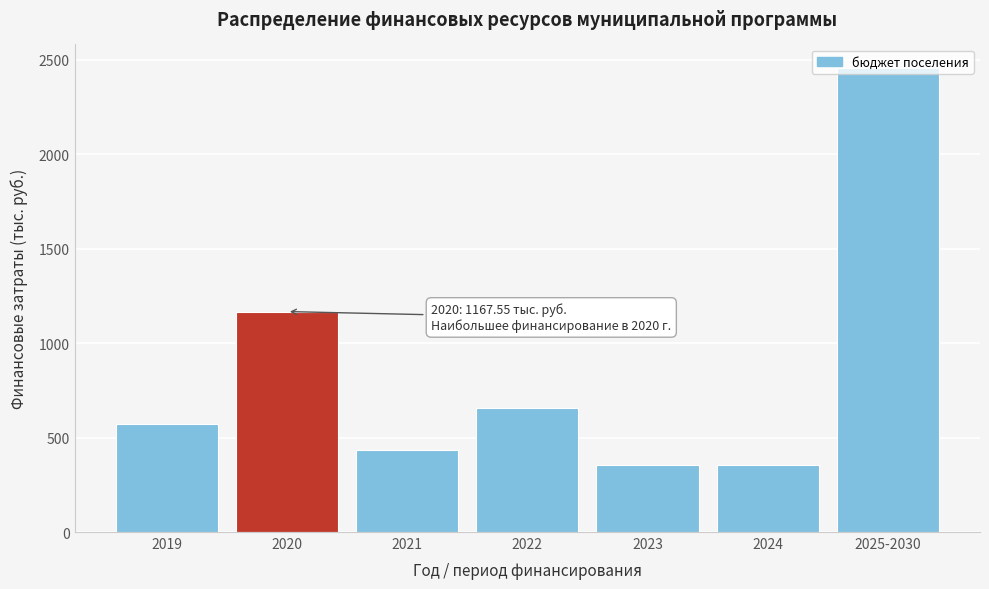

What is the change in value from 2021 to 2025-2030?

+2025.5